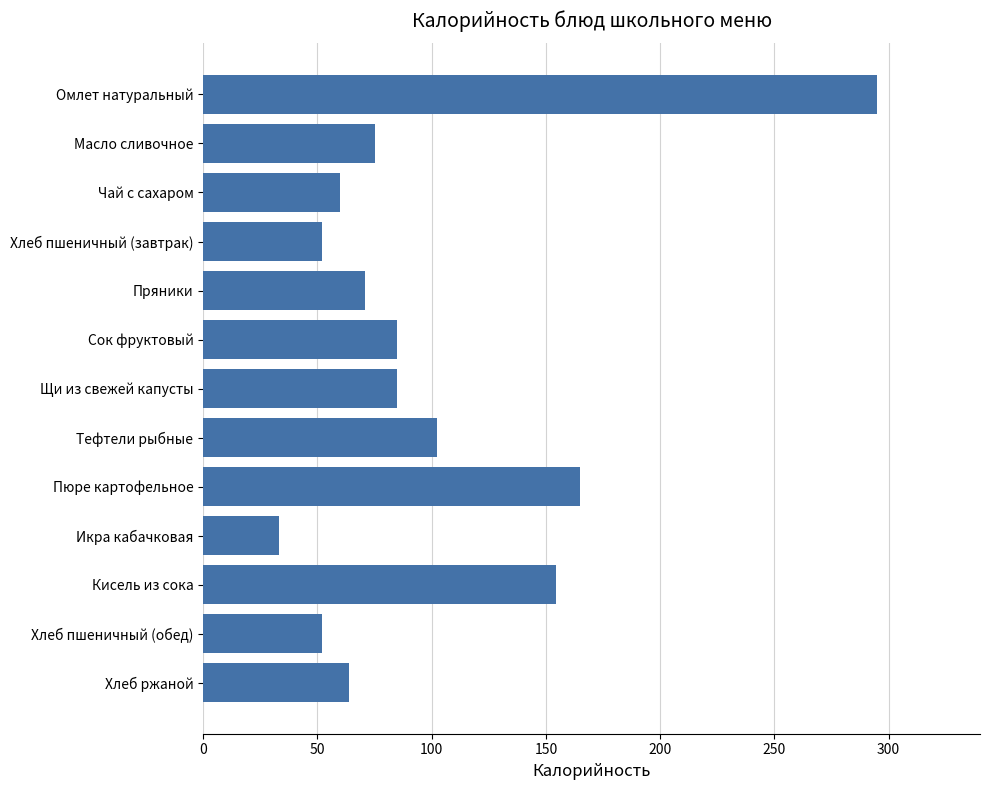

At which category does the chart reach its minimum across all series?

Икра кабачковая